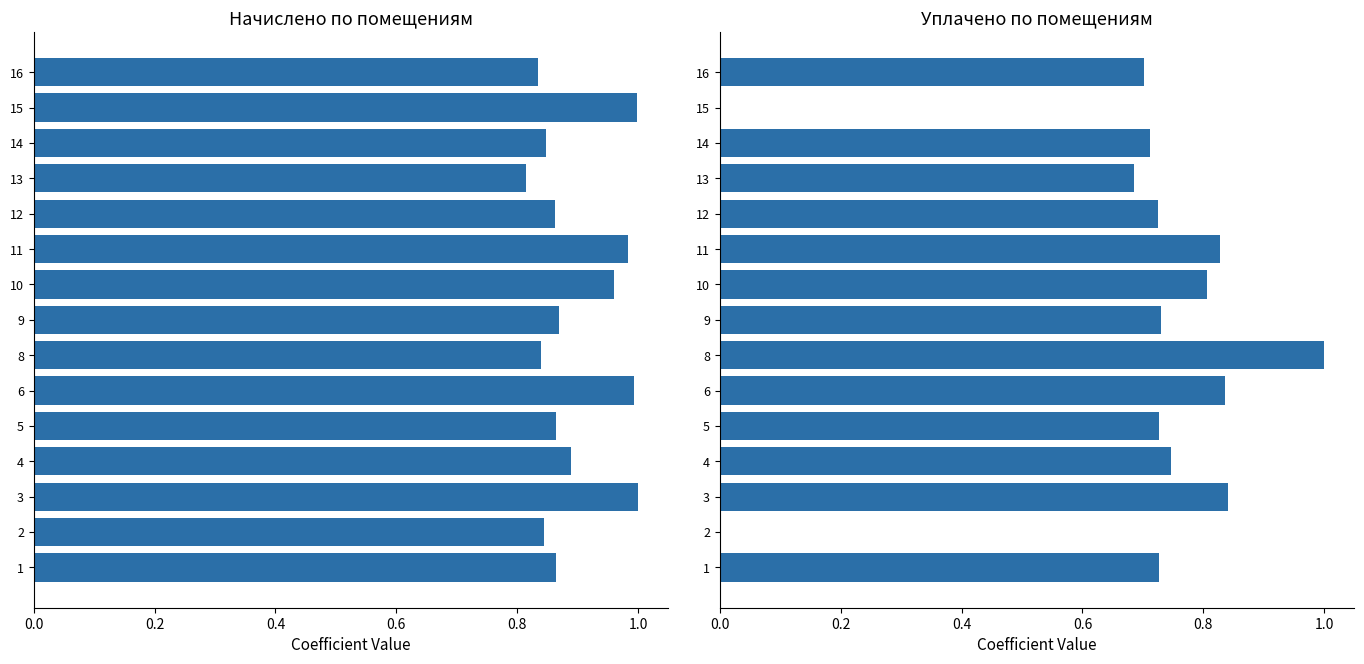

What position from the right is 12?

3